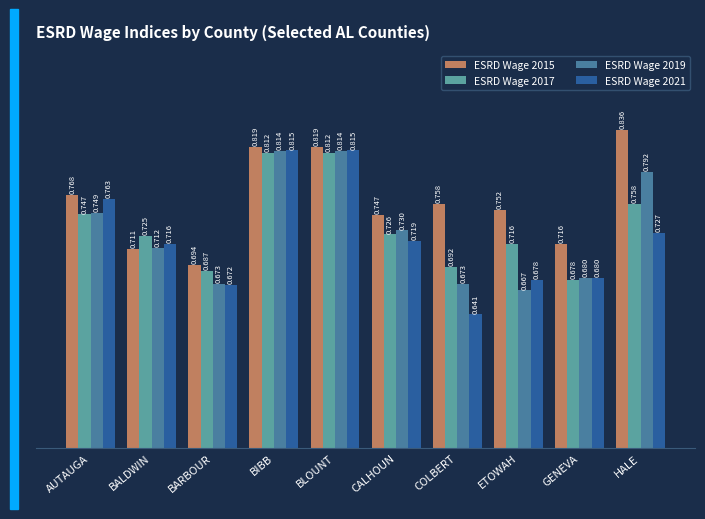

How many bars are there in total?

40